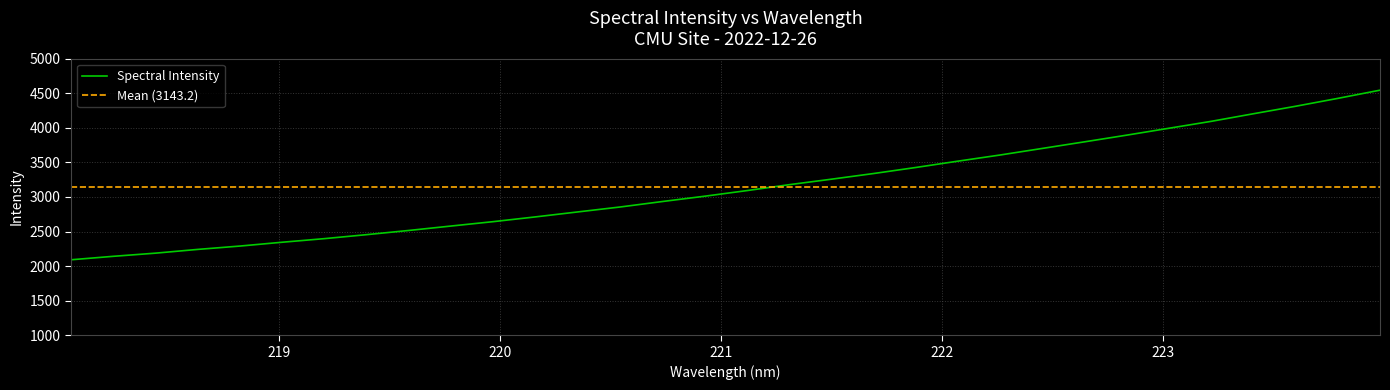

Approximately how many times larger is the value at 223.7895 compared to 221.8812?

1.3